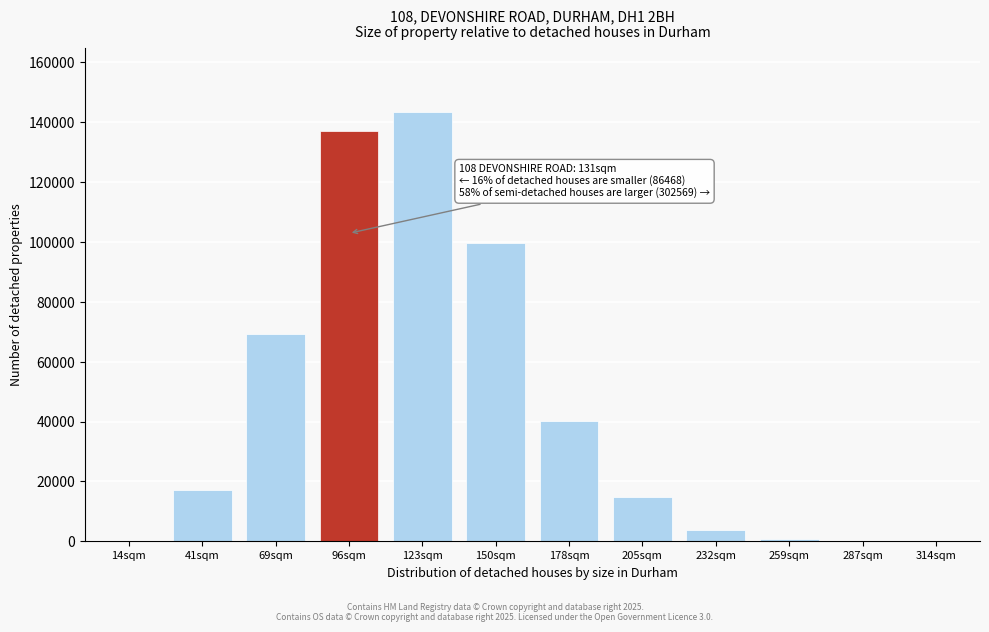

Approximately how many times larger is the value at 96sqm compared to 205sqm?

9.3